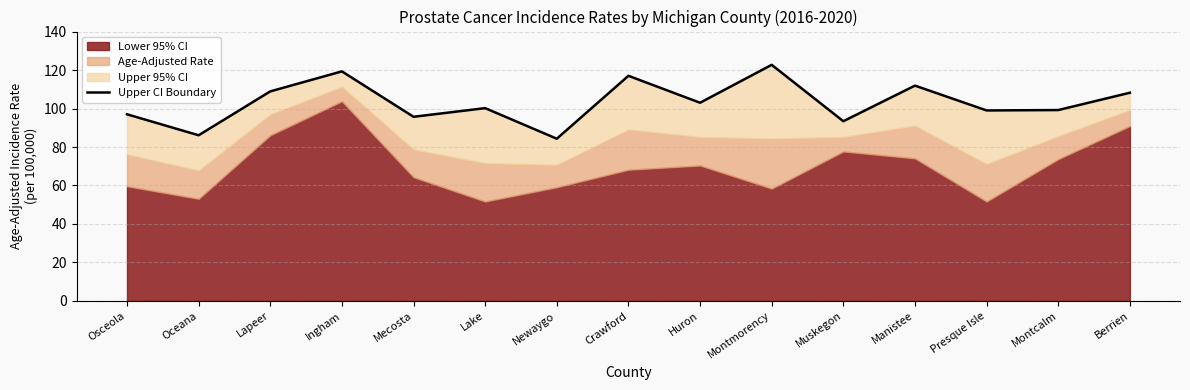

The value at Berrien is 187.3. True or false?

False